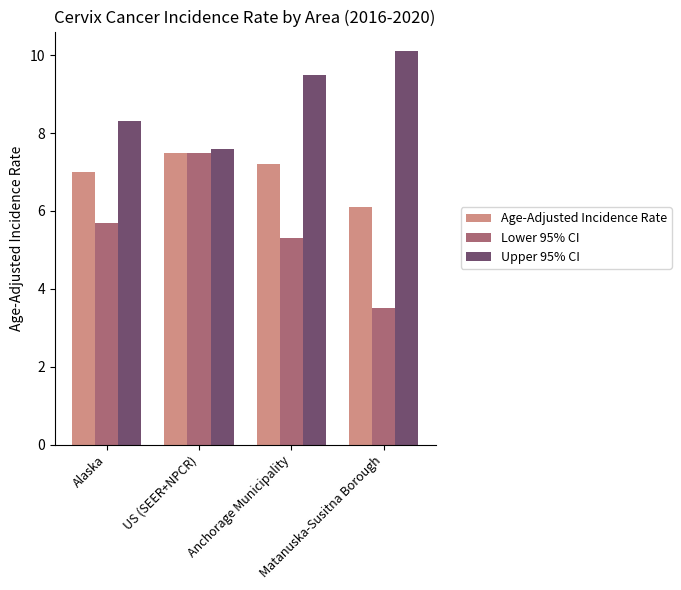

The Age-Adjusted Incidence Rate series shows 2.3 at Alaska. True or false?

False